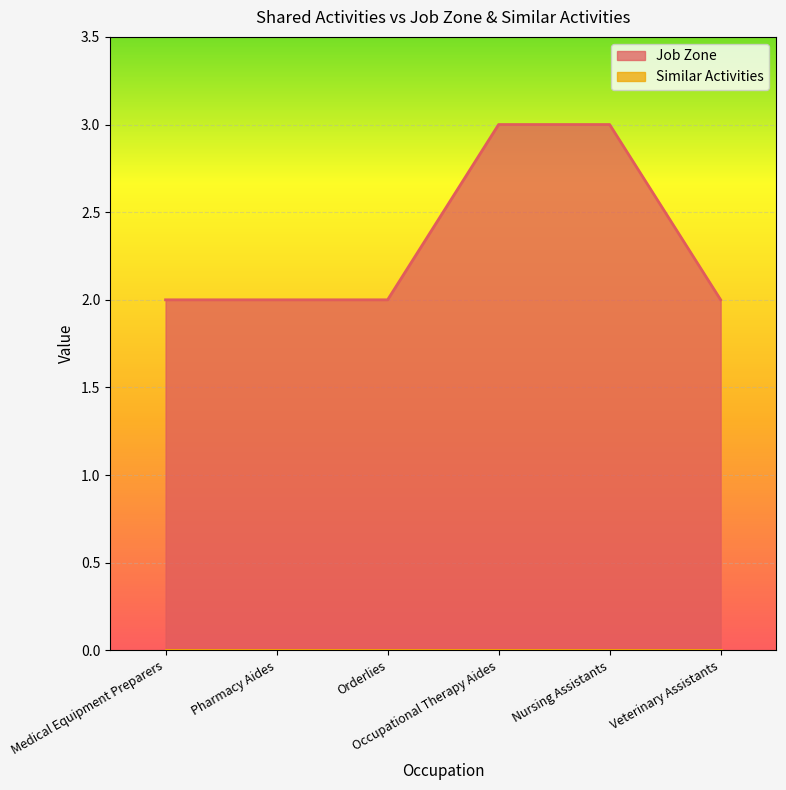

The value at Medical Equipment Preparers is 3. True or false?

False